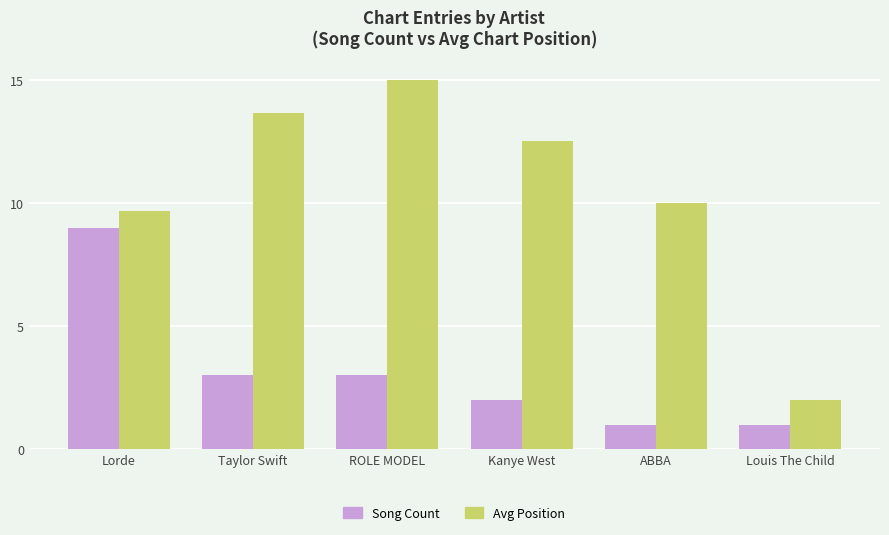

Is it true that Avg Position equals 8.1 at ROLE MODEL?

False